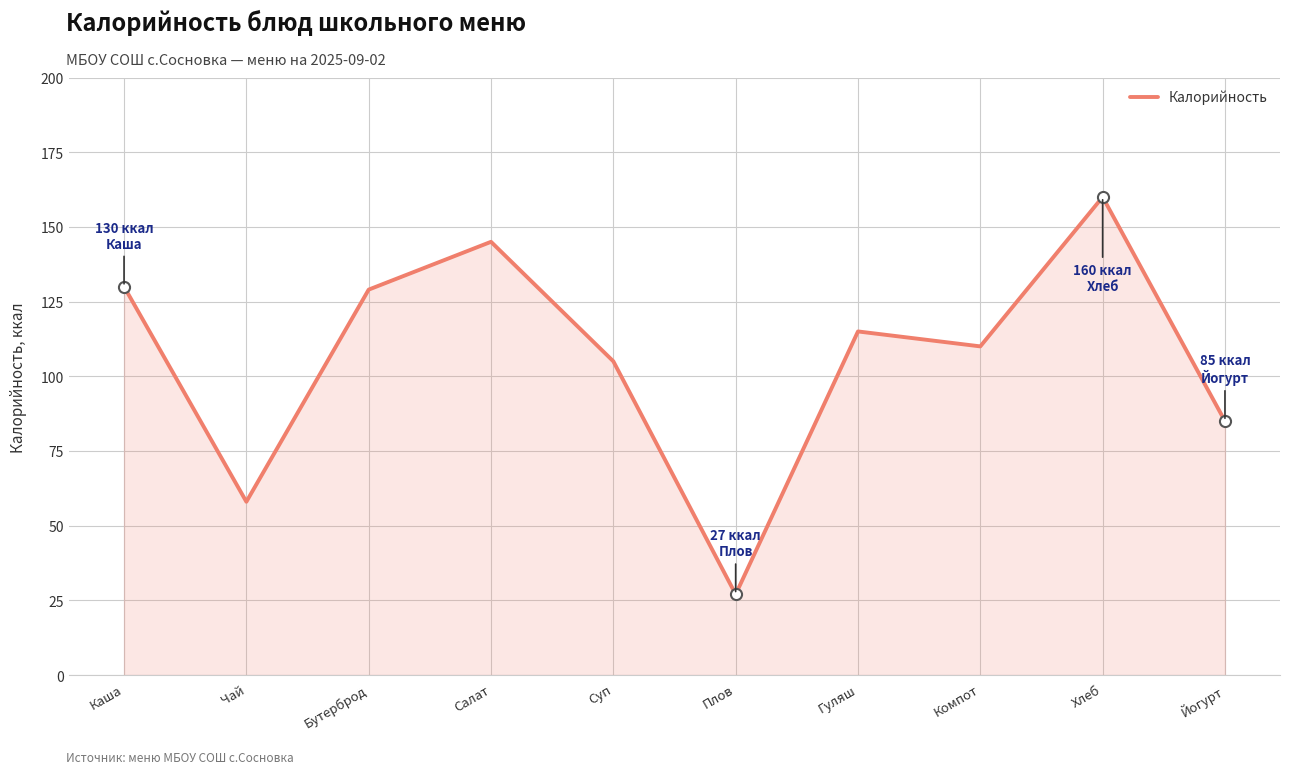

Is it true that the value at Суп is 105?

True